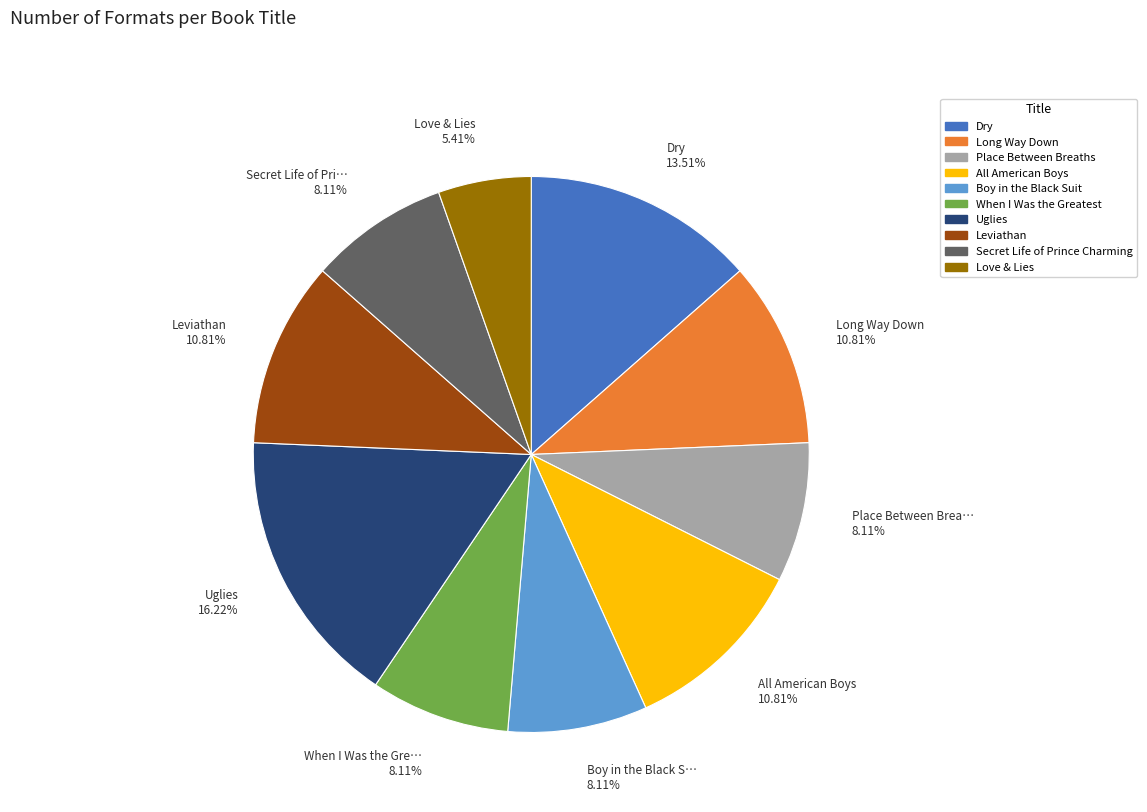

To the nearest percent, what is the average slice percentage?

10%